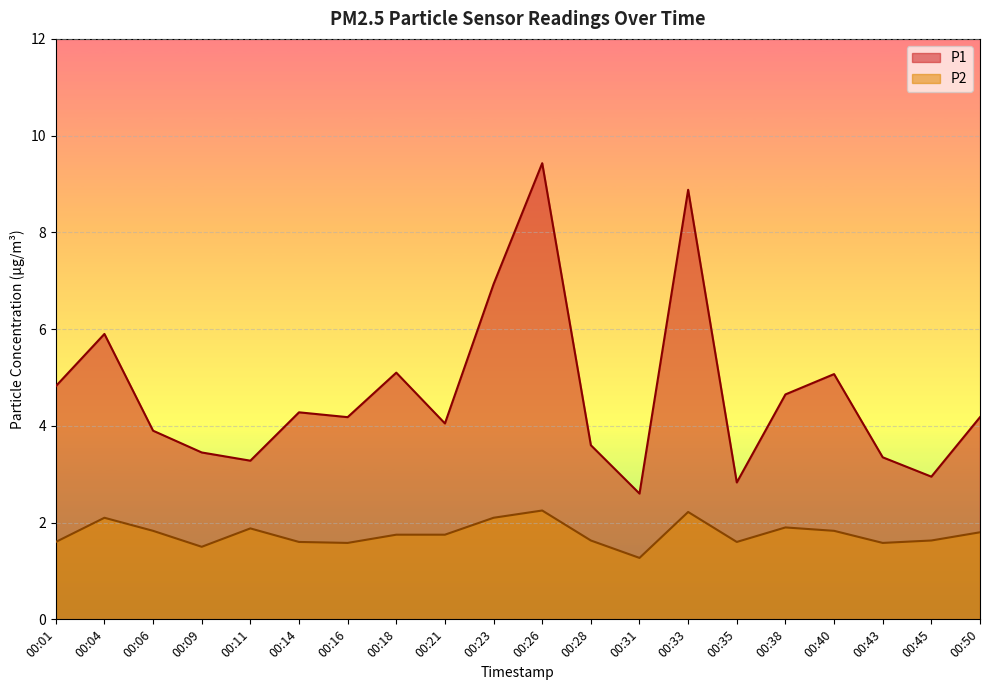

At how many categories does at least one series exceed 1?

20